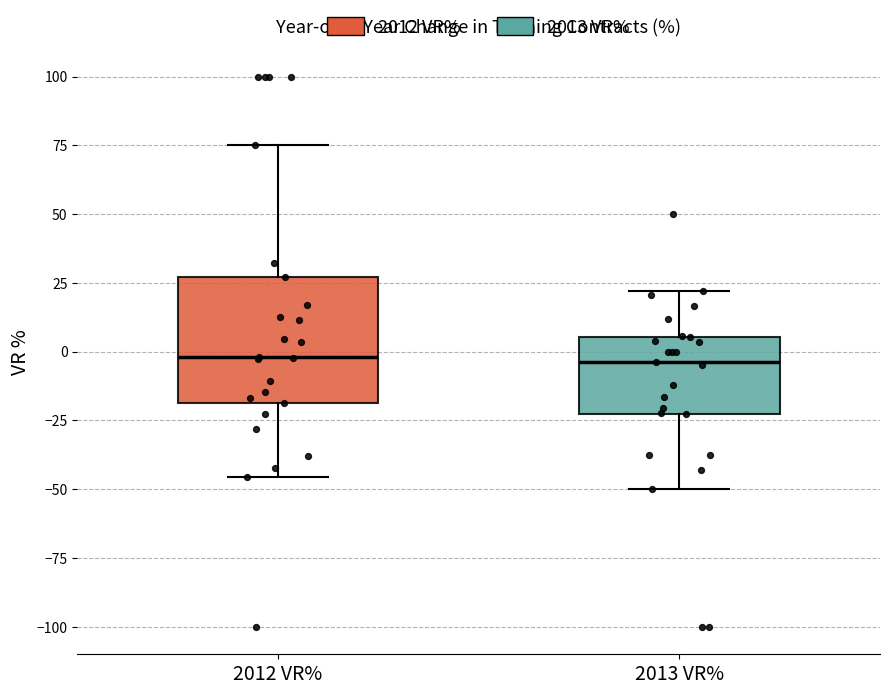

Reading left to right, read every box against the y-axis: the position of its median line, the range the box covers, and the ends of its whiskers. The values are not printed on the chart, so give them approximately, as read against the axis.

2012 VR%: median 0, box -20 to 25, whiskers -45 to 75
2013 VR%: median -5, box -25 to 5, whiskers -50 to 20